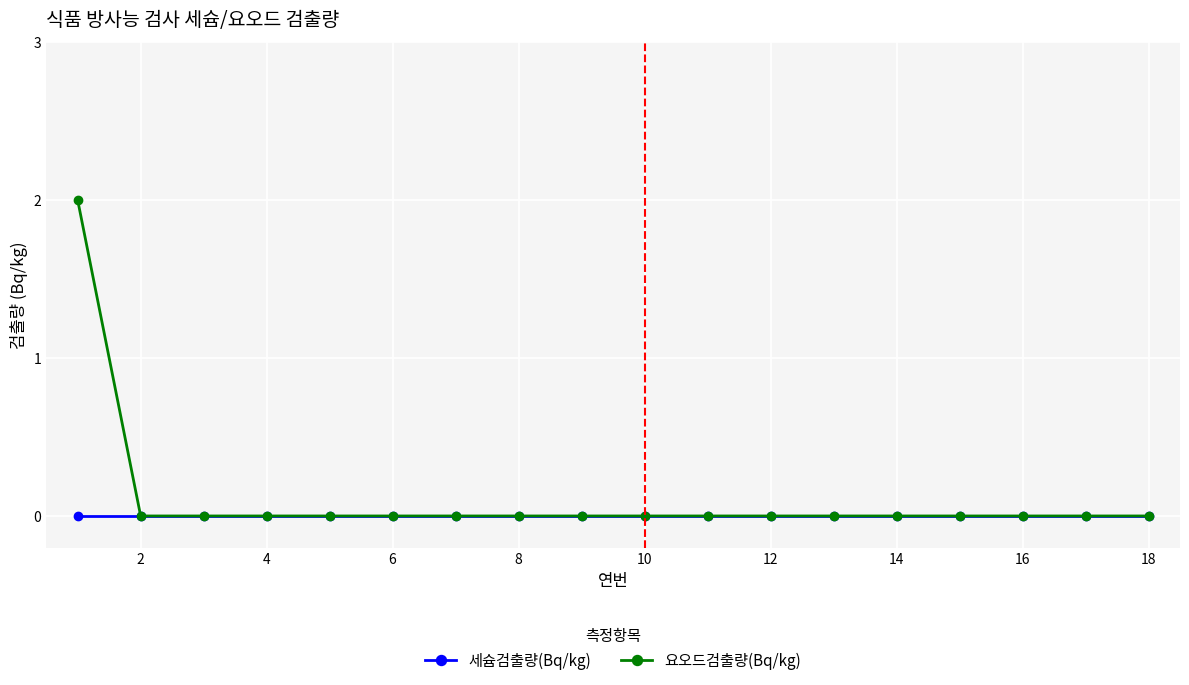

Rank the series by their maximum value, from highest to lowest.

요오드검출량(Bq/kg), 세슘검출량(Bq/kg)